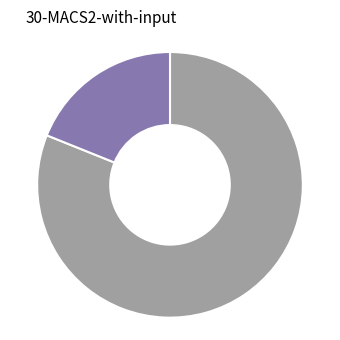

Is there a majority slice in this chart?

Yes